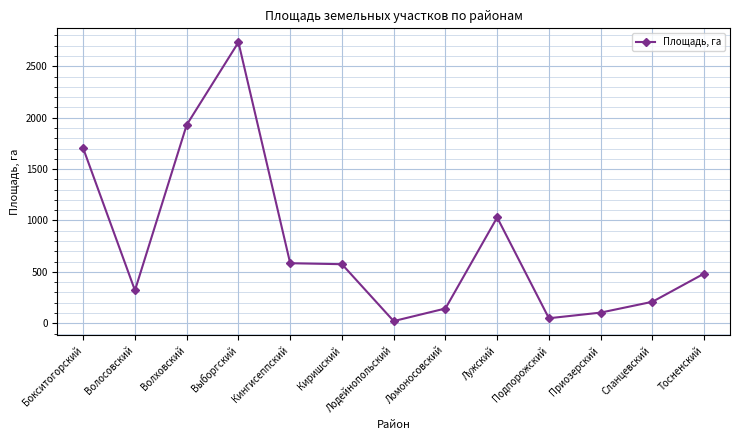

What is the sum of all values?

9882.7